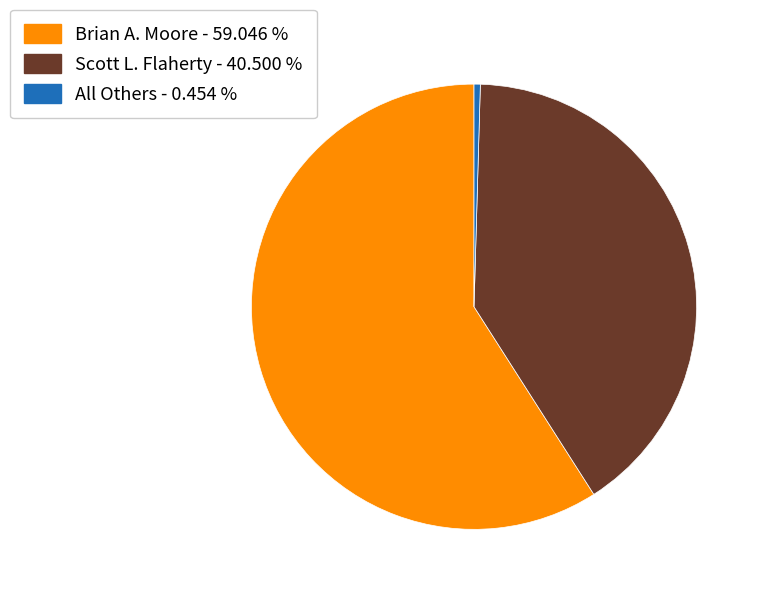

Is there a majority slice in this chart?

Yes